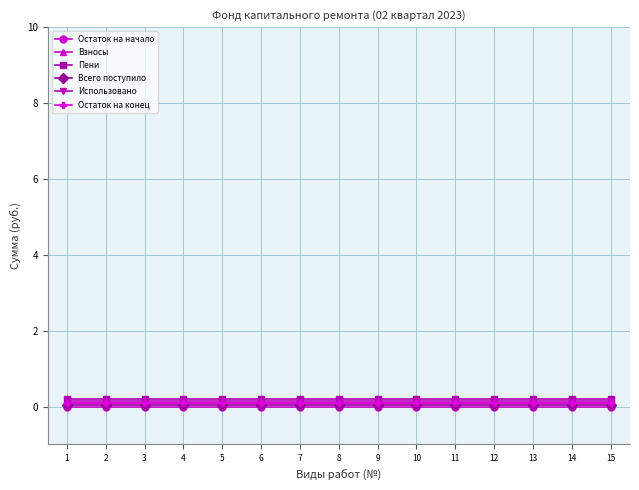

True or false: Остаток на конец and Пени cross at least once.

False